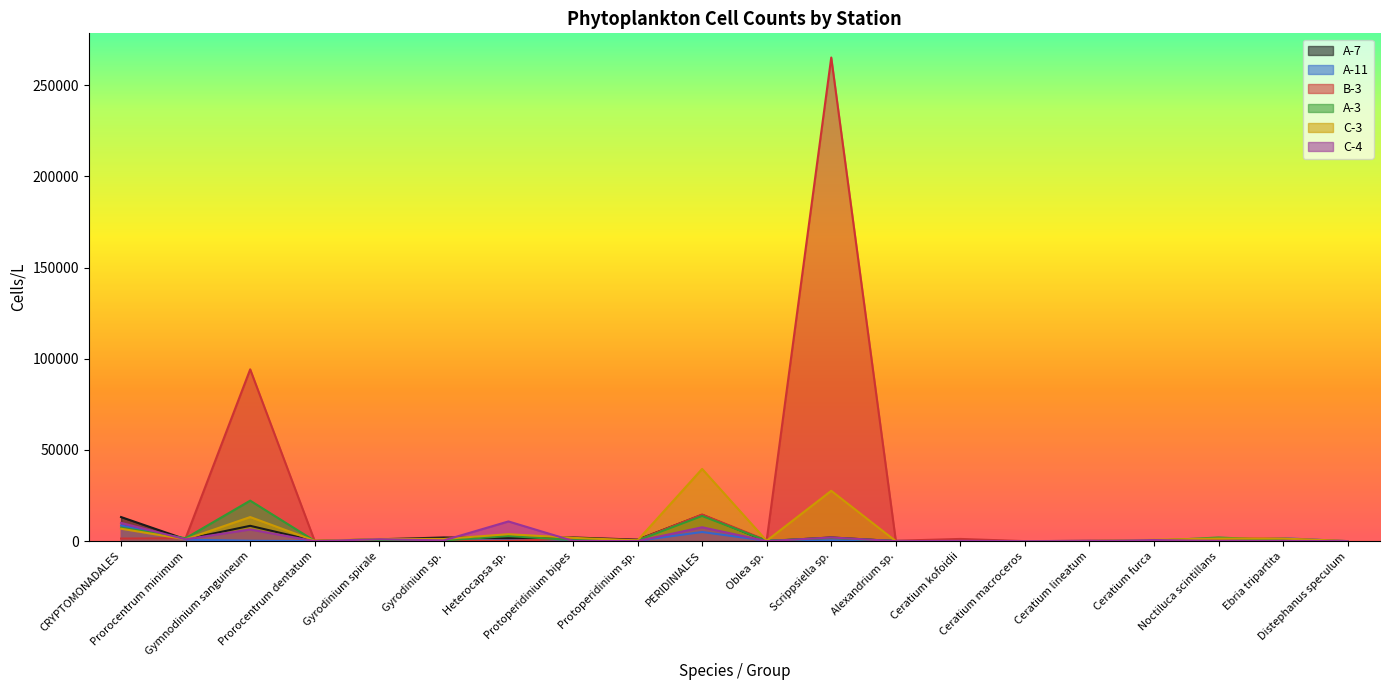

What is the difference between the maximum and minimum values in the A-3 series?

22200